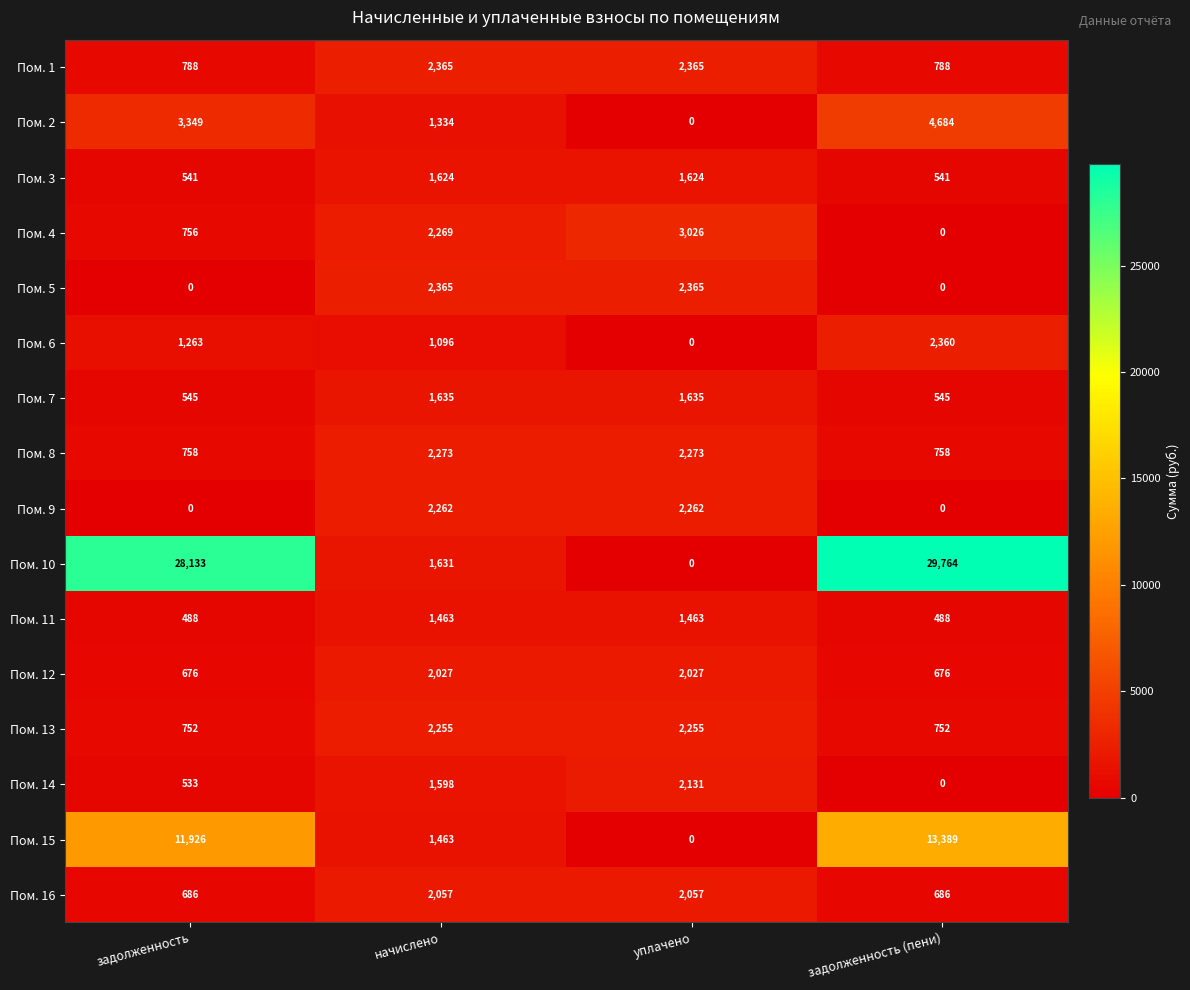

At which category is the sum across all series the highest?

задолженность (пени)